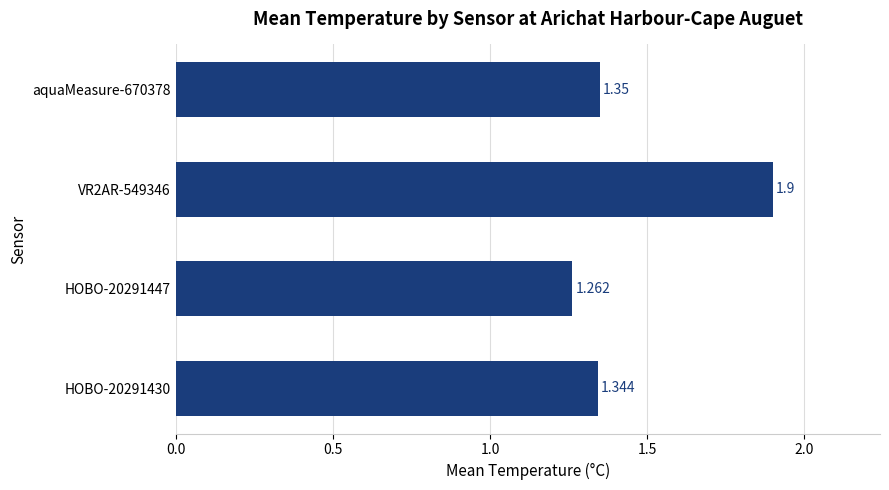

What is the average value?

1.5